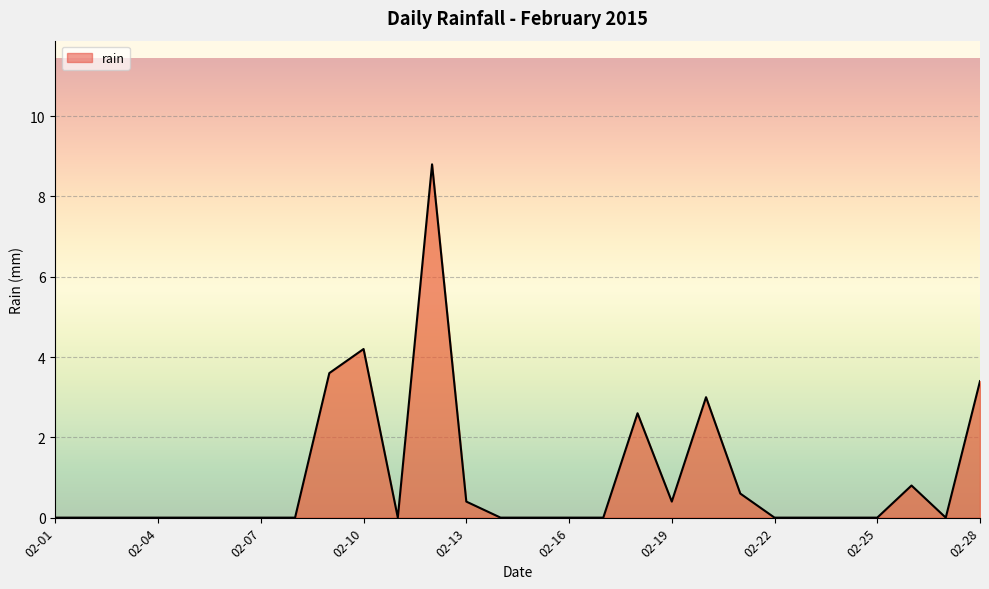

What is the maximum value shown in the chart?

8.8